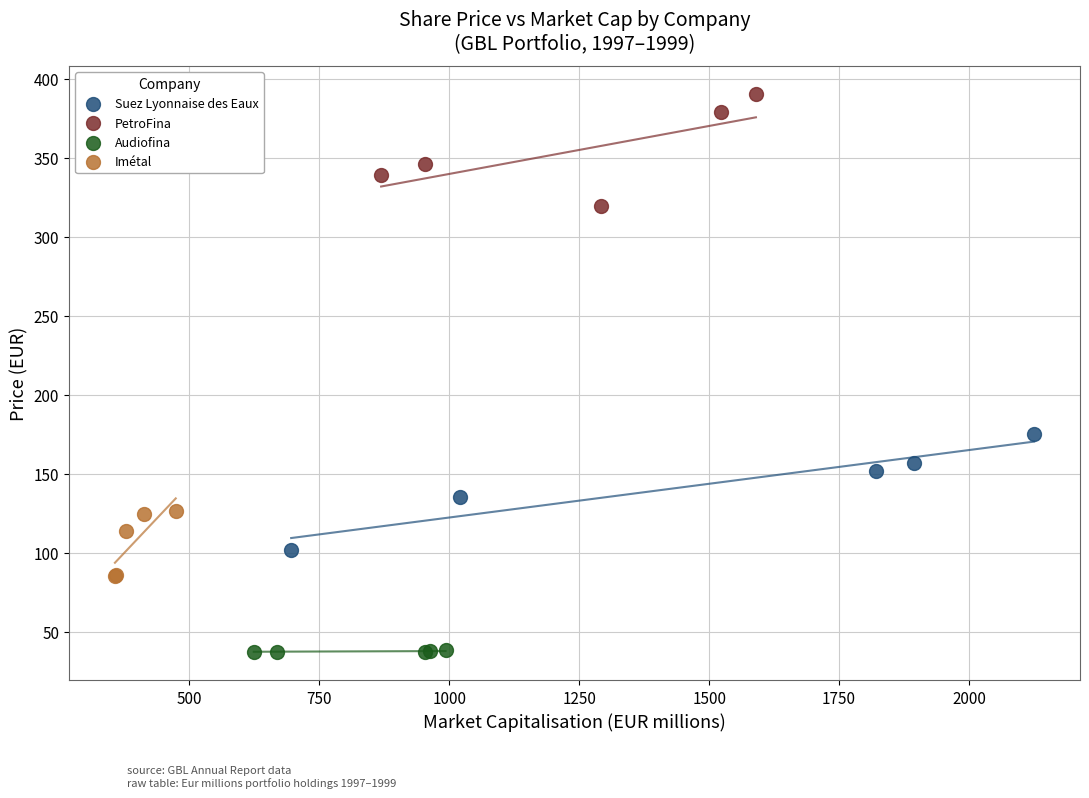

Which series contains the lowest Y value?

Audiofina